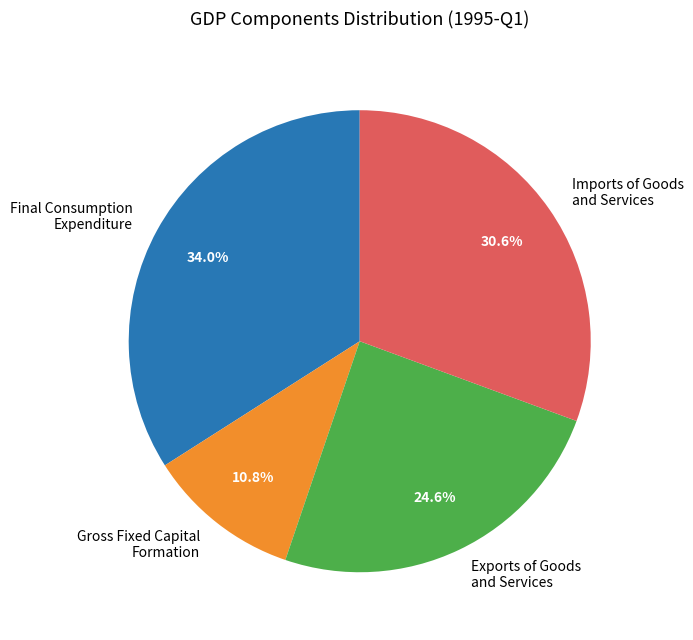

Combined, do Exports of Goods and Services and Final Consumption Expenditure account for over 50%?

Yes